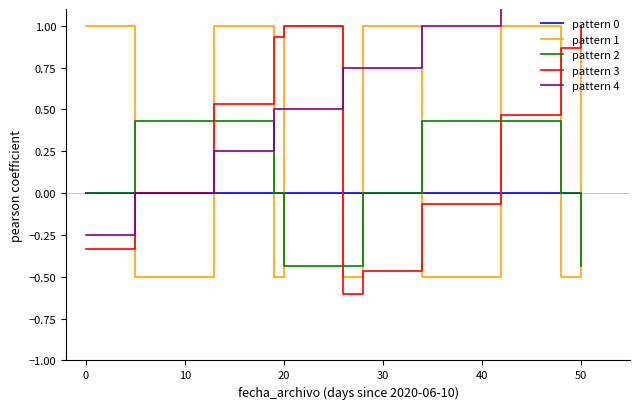

What are all the series names shown in the legend?

pattern 0, pattern 1, pattern 2, pattern 3, pattern 4